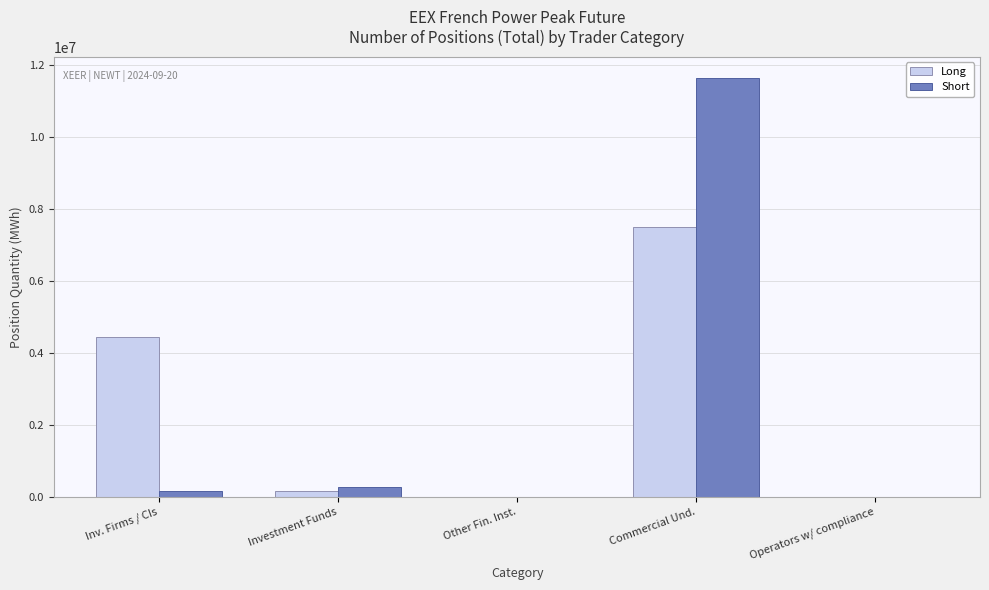

Count the number of data series in this chart.

2